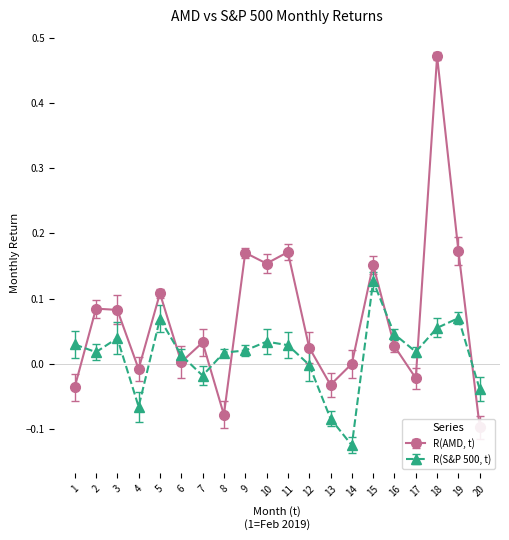

In R(AMD, t), how many points are lower than both neighbors (excluding endpoints)?

6